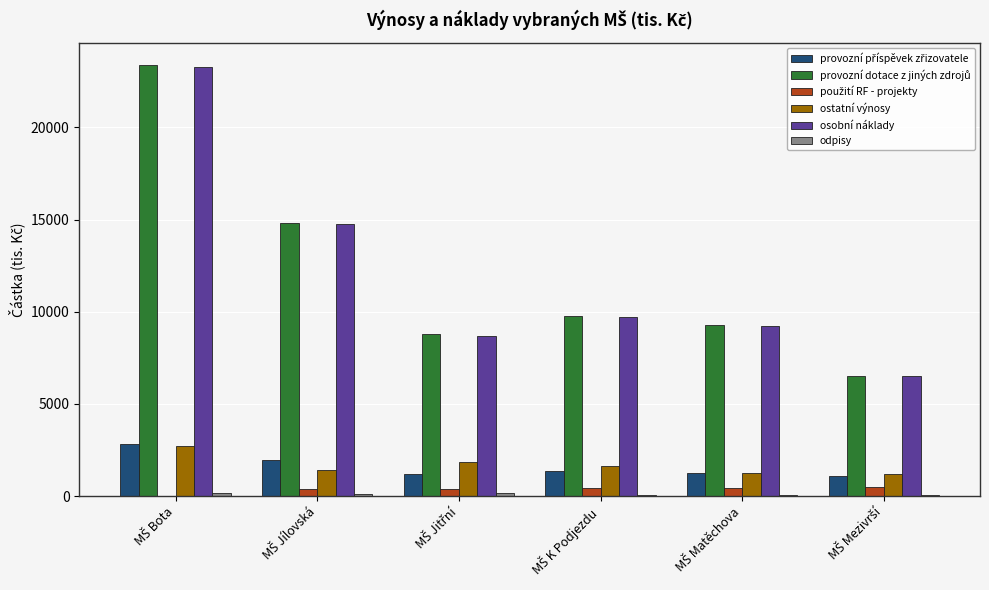

What is the sum of all ostatní výnosy values?

10052.0